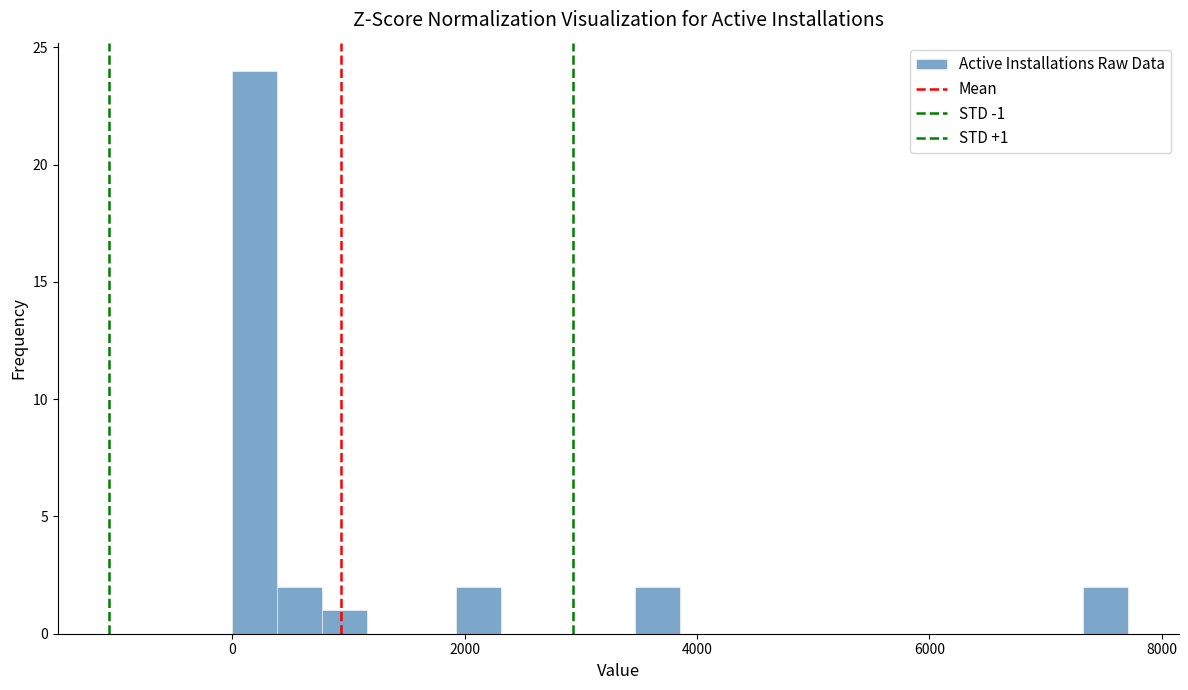

Read against the x-axis, roughly where is the centre of the tallest bar?

200